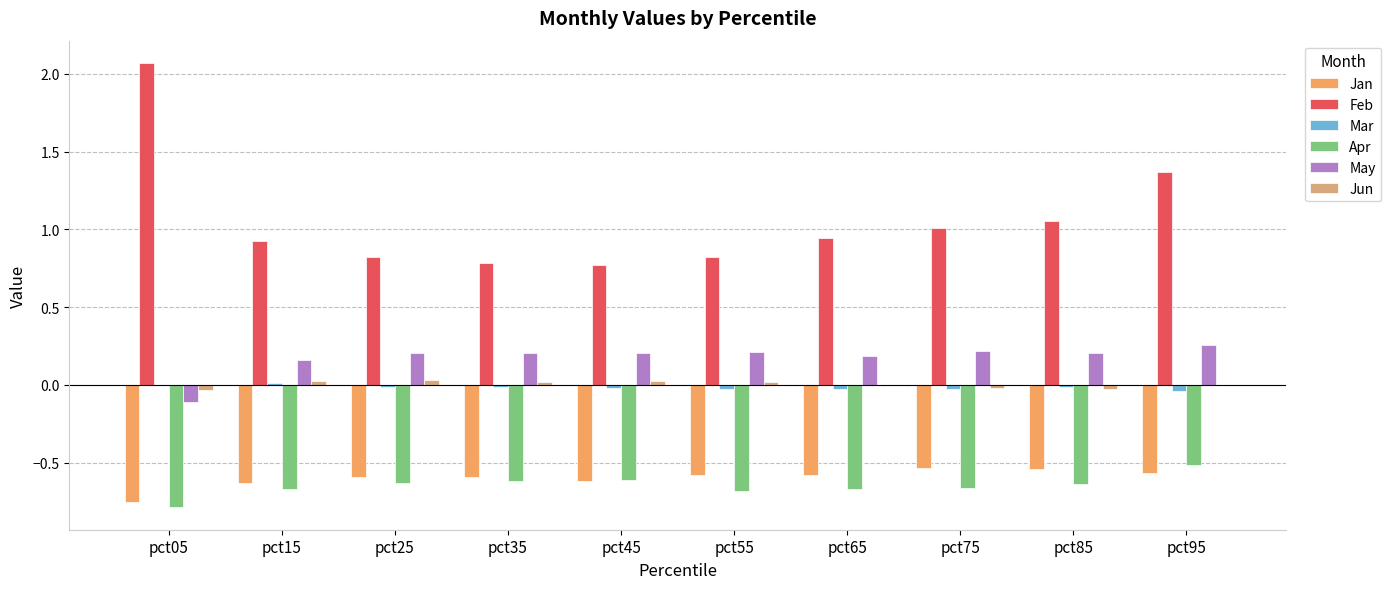

Is it true that Jan equals -1.1 at pct05?

False